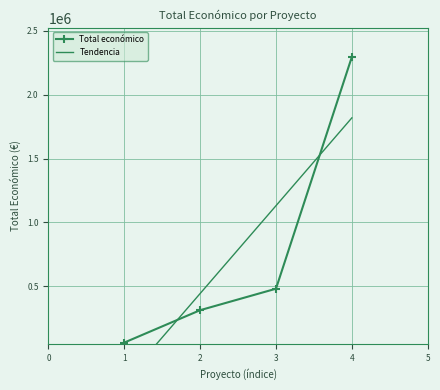

What is the value of the Total económico point at the 2nd from the left?

311553